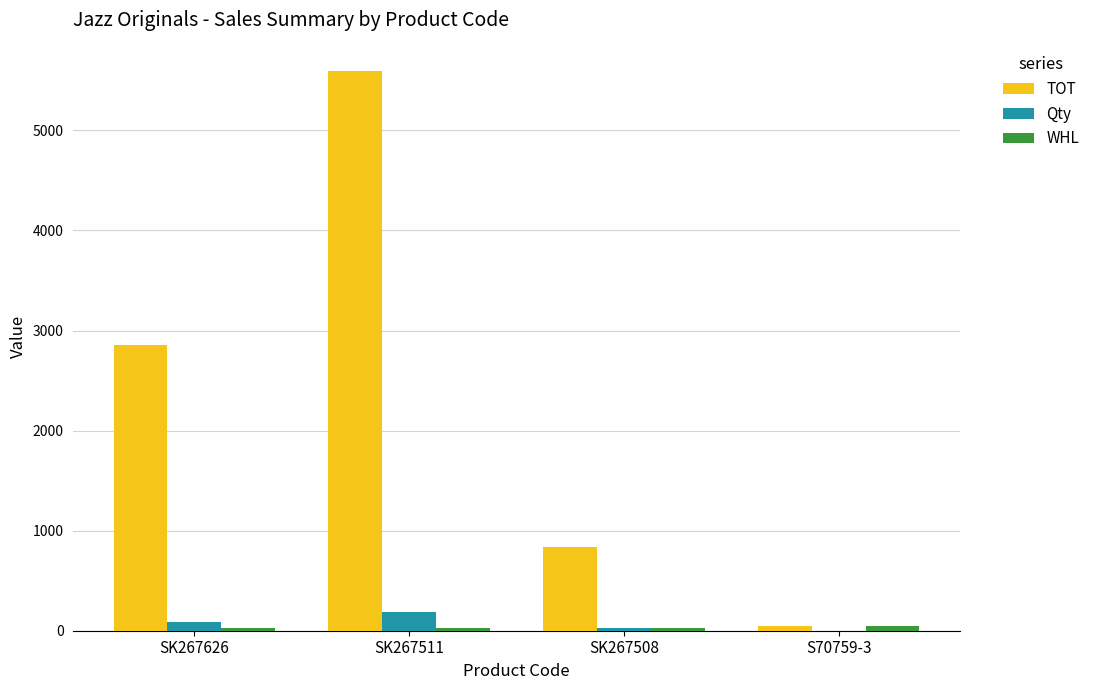

What is the greatest value displayed?

5597